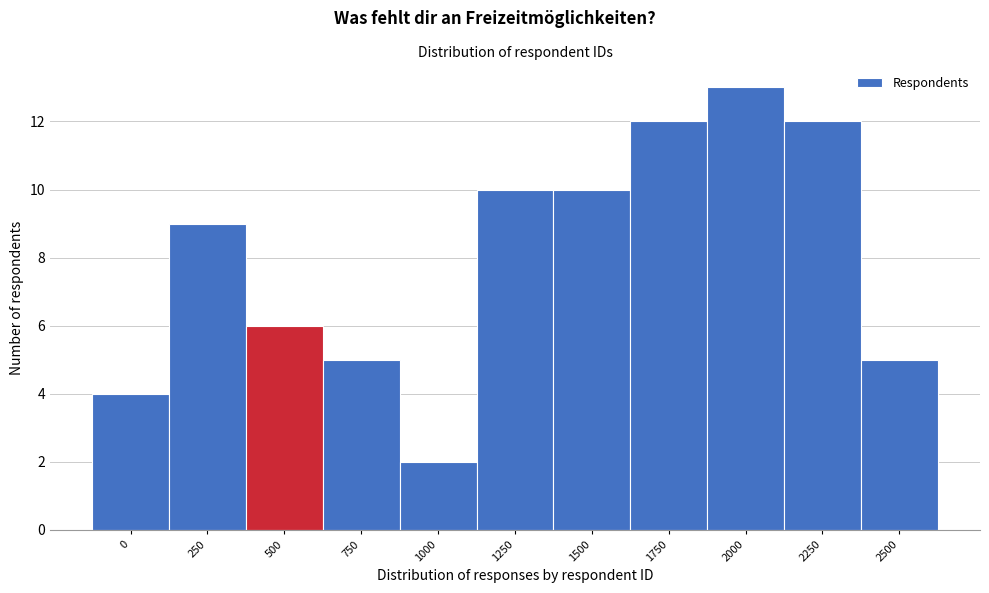

Reading left to right, what are all the values shown in this chart?

4	9	6	5	2	10	10	12	13	12	5